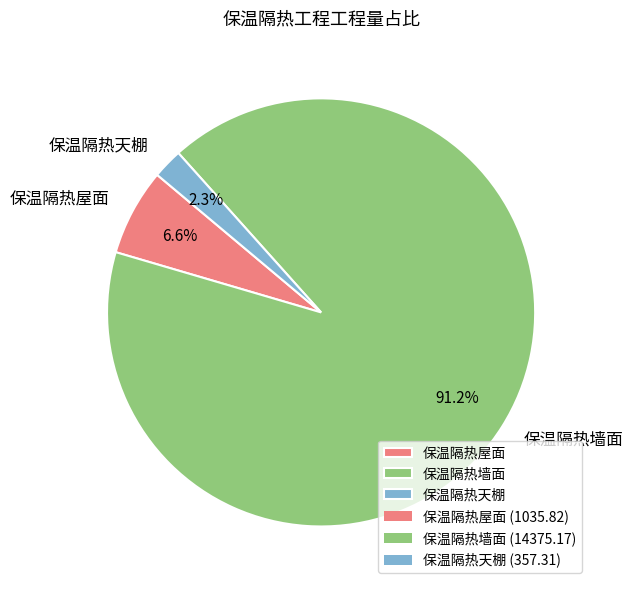

To the nearest percent, what is the average slice percentage?

33%